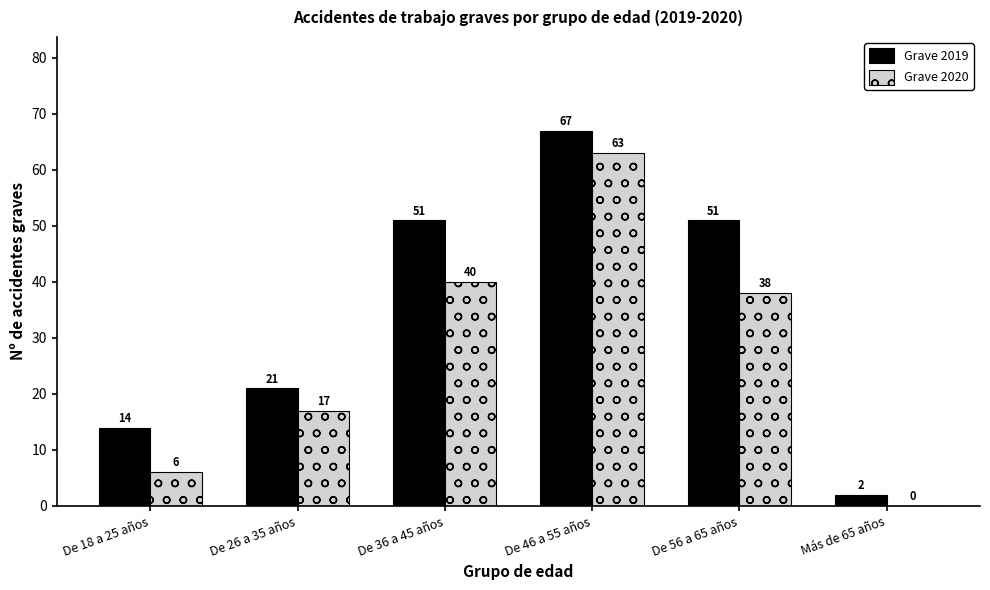

What is the approximate value of Grave 2020 at De 18 a 25 años, to the nearest 5?

5